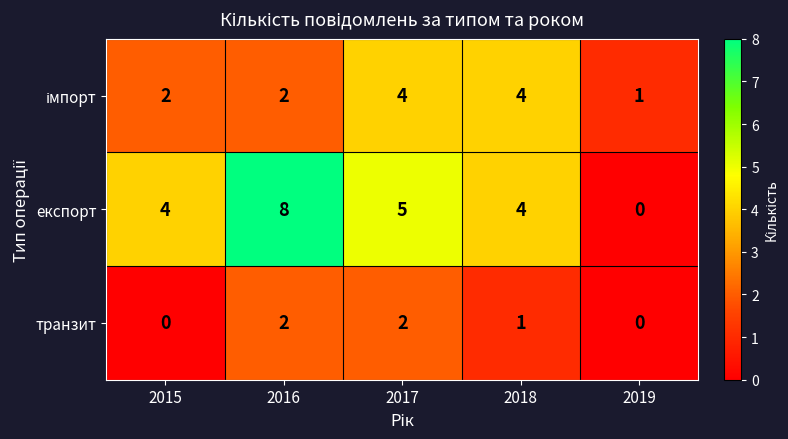

At which category is the sum across all series the highest?

2016